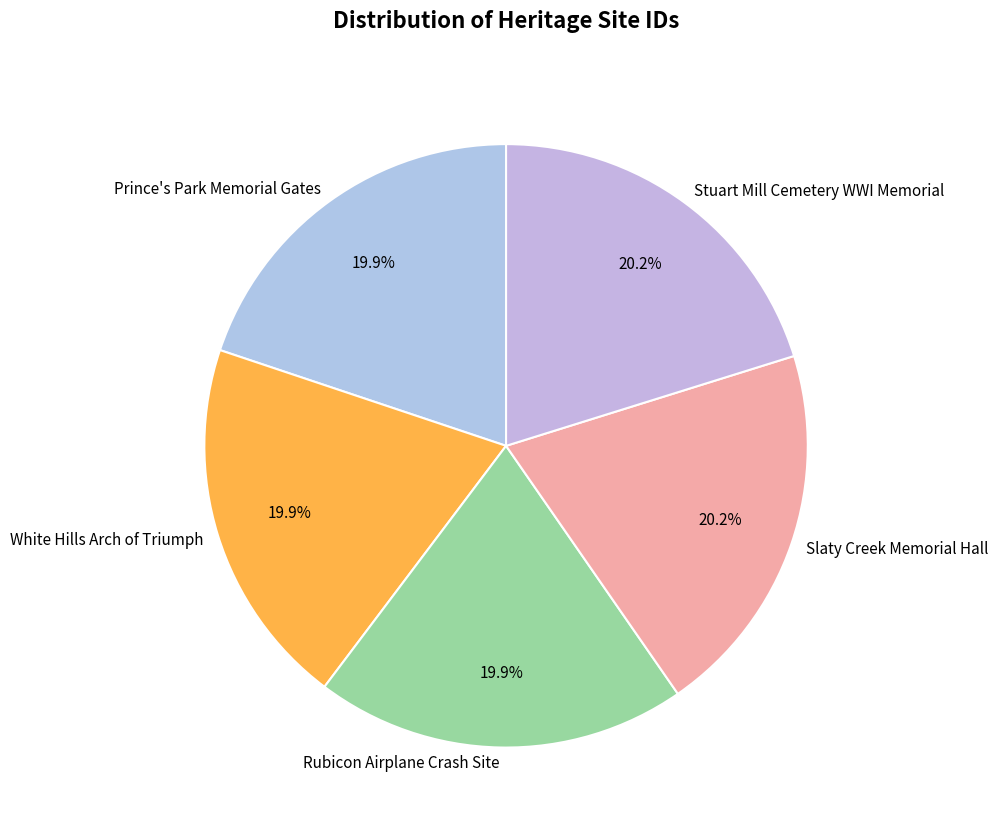

To the nearest percent, what is the average slice percentage?

20%